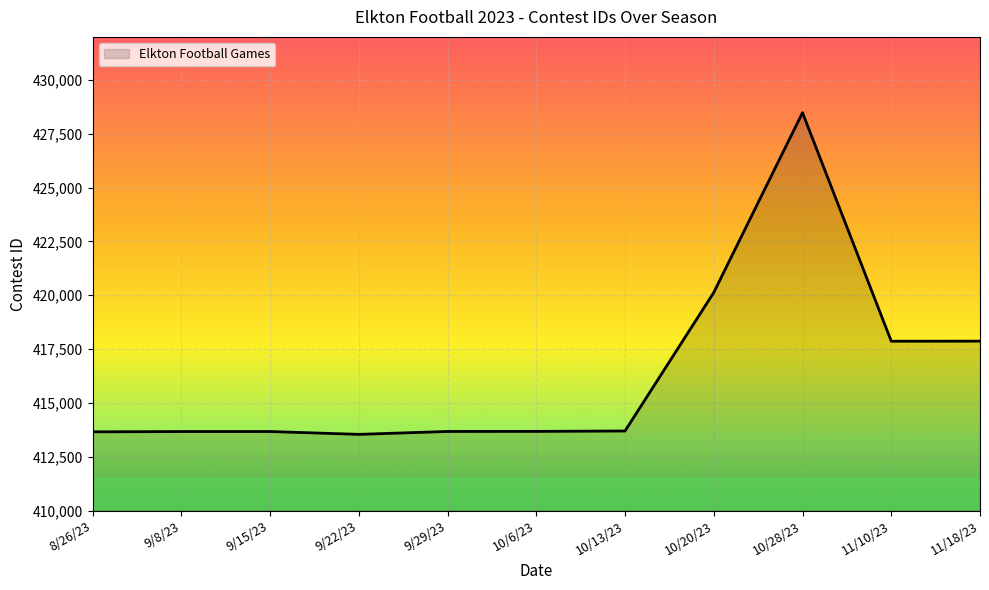

How many categories are shown in the chart?

11